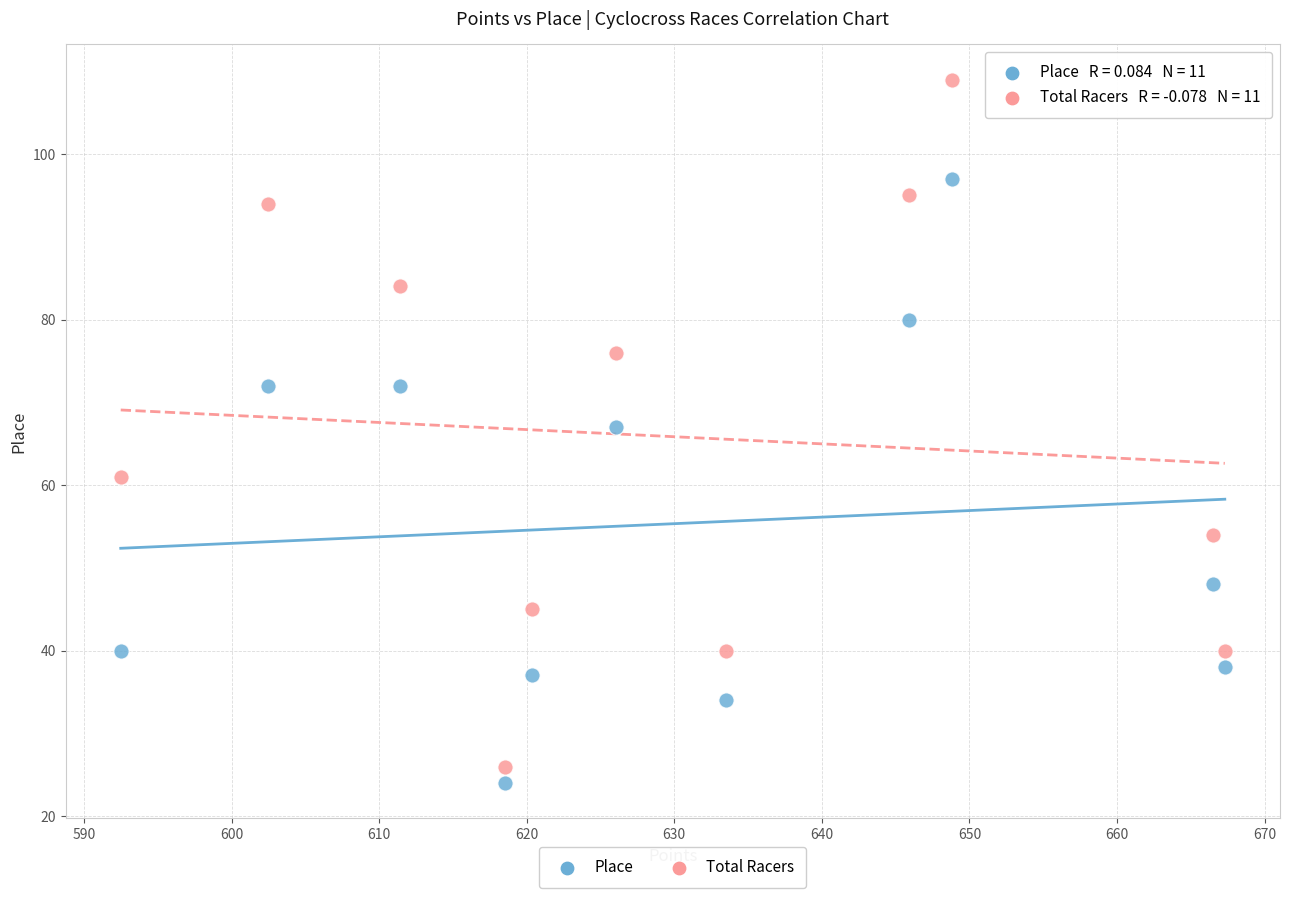

In the Place series, what Y value is closest to 60?

67